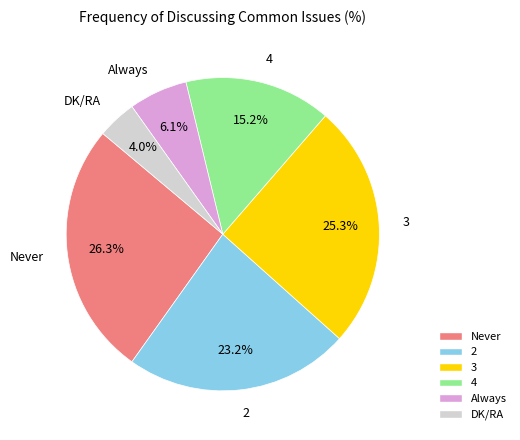

Does any single category account for the majority?

No